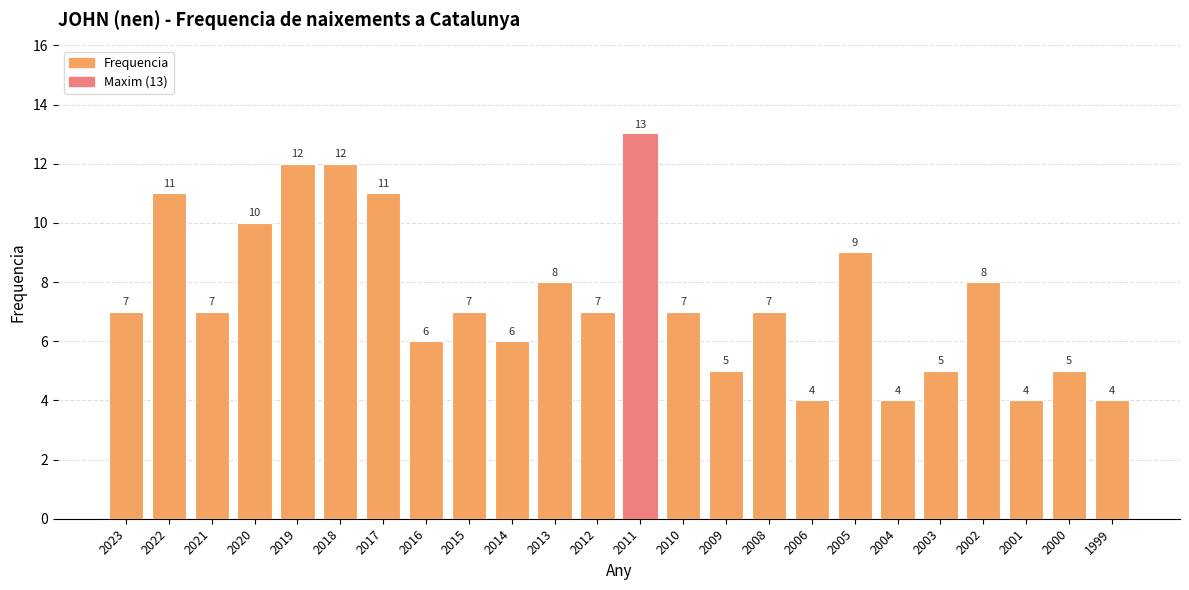

What is the value of the 8th bar from the left?

6